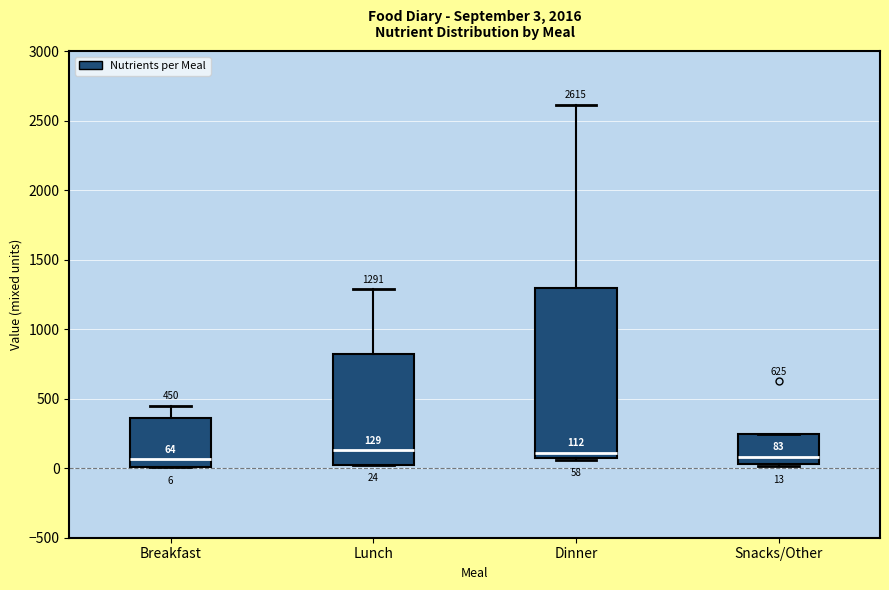

Which box is the tallest, from its lower edge to its upper edge?

Dinner